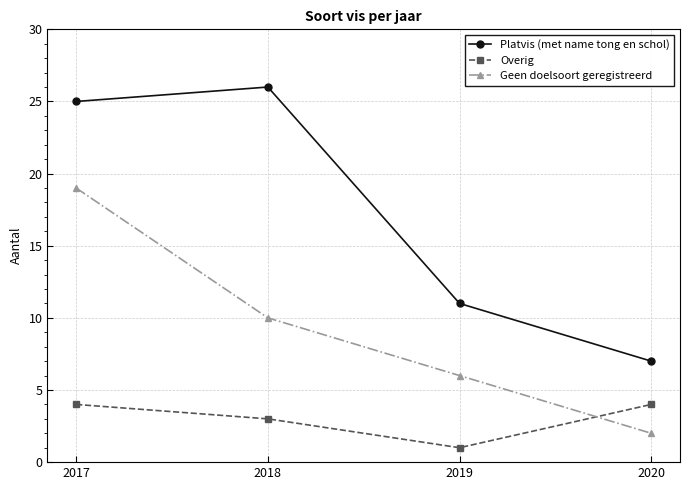

Reading left to right, transcribe all the data shown in this chart.

Platvis (met name tong en schol): 2017=25	2018=26	2019=11	2020=7
Overig: 2017=4	2018=3	2019=1	2020=4
Geen doelsoort geregistreerd: 2017=19	2018=10	2019=6	2020=2